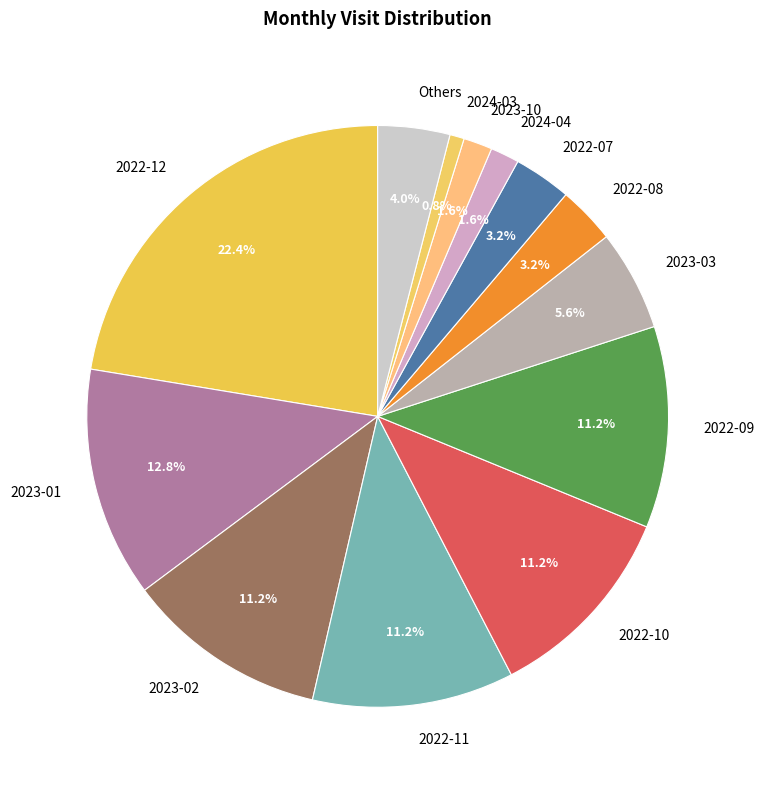

Which has a higher value, 2023-02 or 2022-12?

2022-12